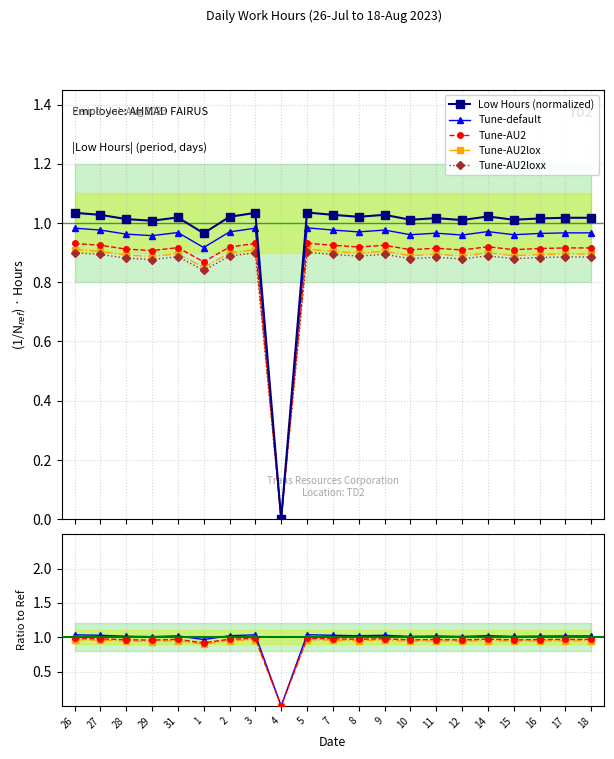

Between 2 and 3, which series saw the biggest shift?

Low Hours (normalized)